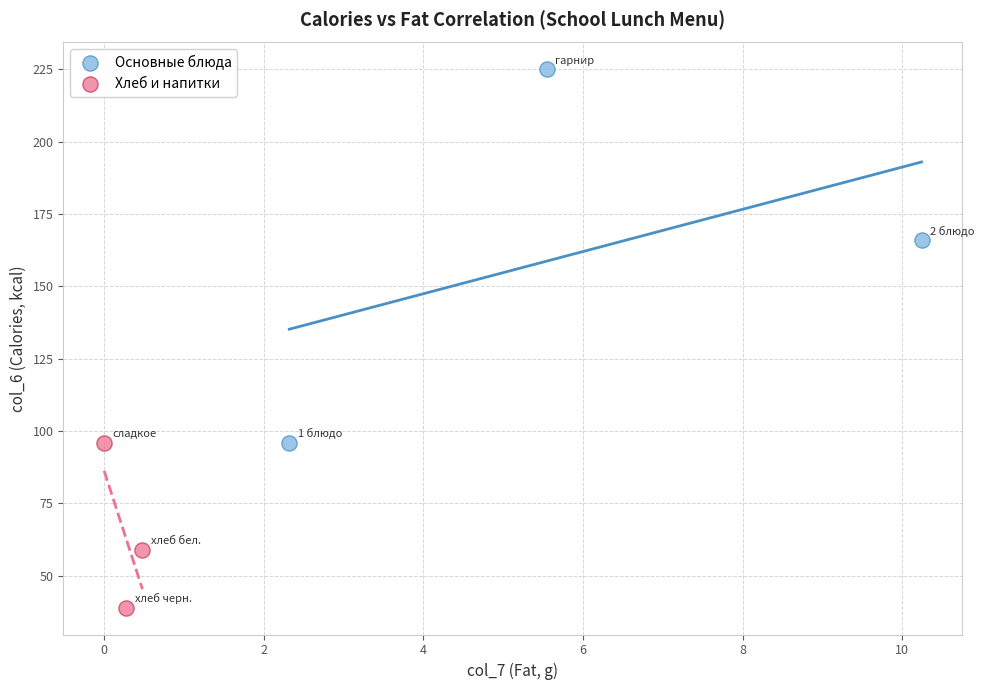

Which series contains the lowest Y value?

Хлеб и напитки